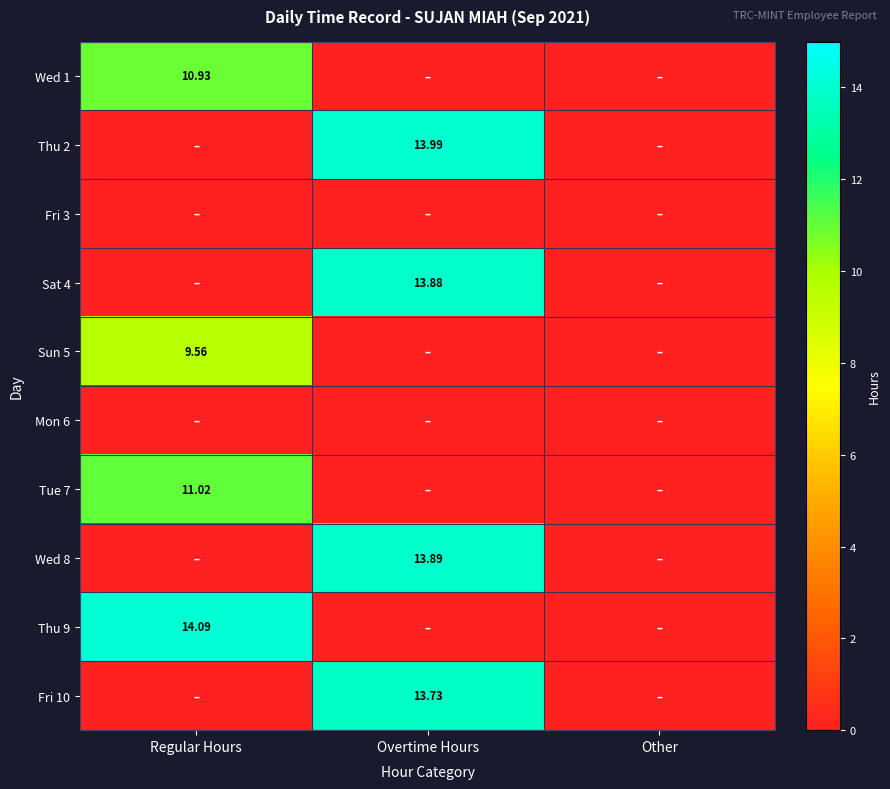

At which category is the sum across all series the highest?

Overtime Hours